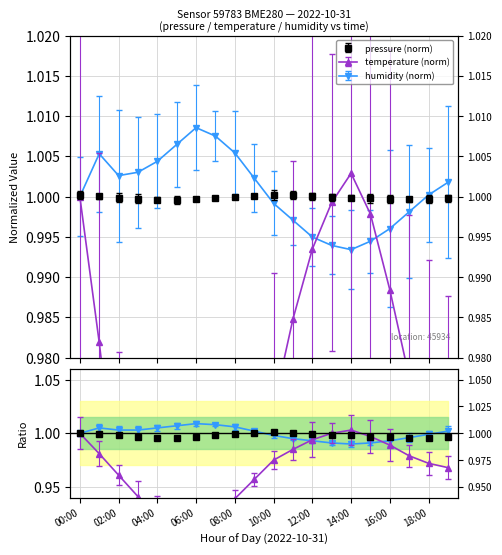

Reading left to right, transcribe all the data shown in this chart.

pressure: 00:00=1.0	01:00=1.0	02:00=1.0	03:00=1.0	04:00=1.0	05:00=1.0	06:00=1.0	07:00=1.0	08:00=1.0	09:00=1.0	10:00=1.0	11:00=1.0	12:00=1.0	13:00=1.0	14:00=1.0	15:00=1.0	16:00=1.0	17:00=1.0	18:00=1.0	19:00=1.0
temperature: 00:00=1.0	01:00=1.0	02:00=1.0	03:00=0.9	04:00=0.9	05:00=0.9	06:00=0.9	07:00=0.9	08:00=0.9	09:00=1.0	10:00=1.0	11:00=1.0	12:00=1.0	13:00=1.0	14:00=1.0	15:00=1.0	16:00=1.0	17:00=1.0	18:00=1.0	19:00=1.0
humidity: 00:00=1.0	01:00=1.0	02:00=1.0	03:00=1.0	04:00=1.0	05:00=1.0	06:00=1.0	07:00=1.0	08:00=1.0	09:00=1.0	10:00=1.0	11:00=1.0	12:00=1.0	13:00=1.0	14:00=1.0	15:00=1.0	16:00=1.0	17:00=1.0	18:00=1.0	19:00=1.0